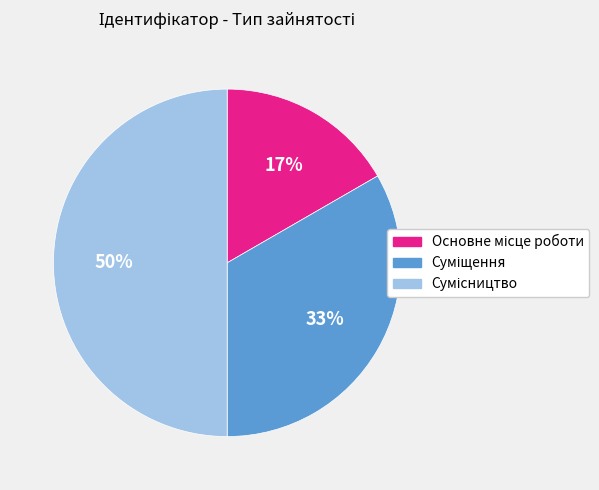

To the nearest percent, what is the average slice percentage?

33%